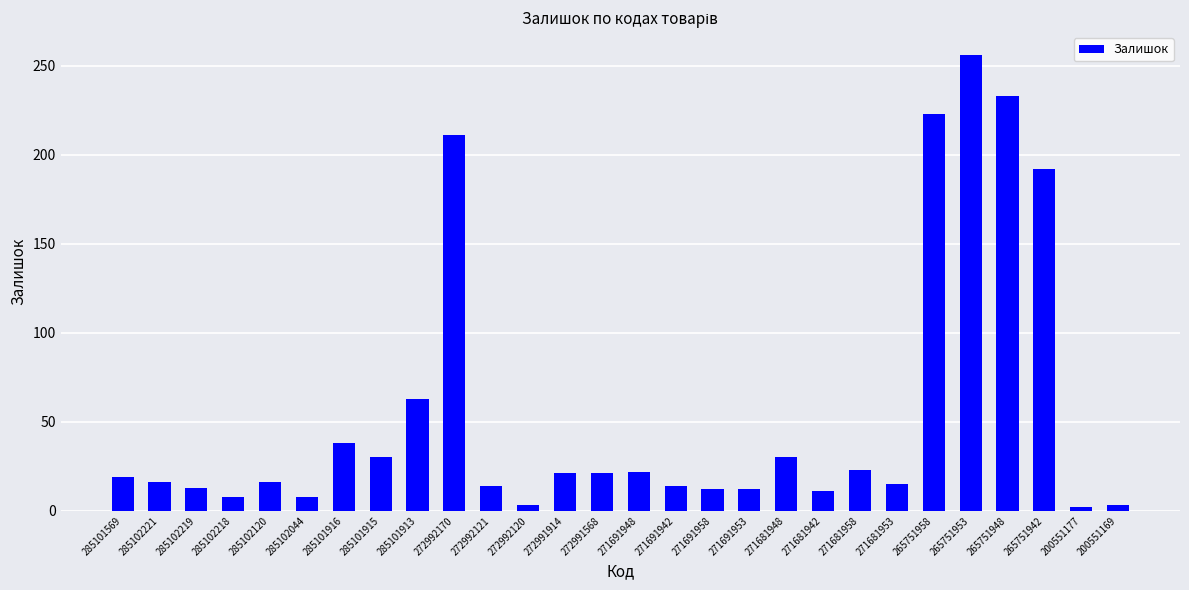

What is the difference between the second highest and second lowest values?

230